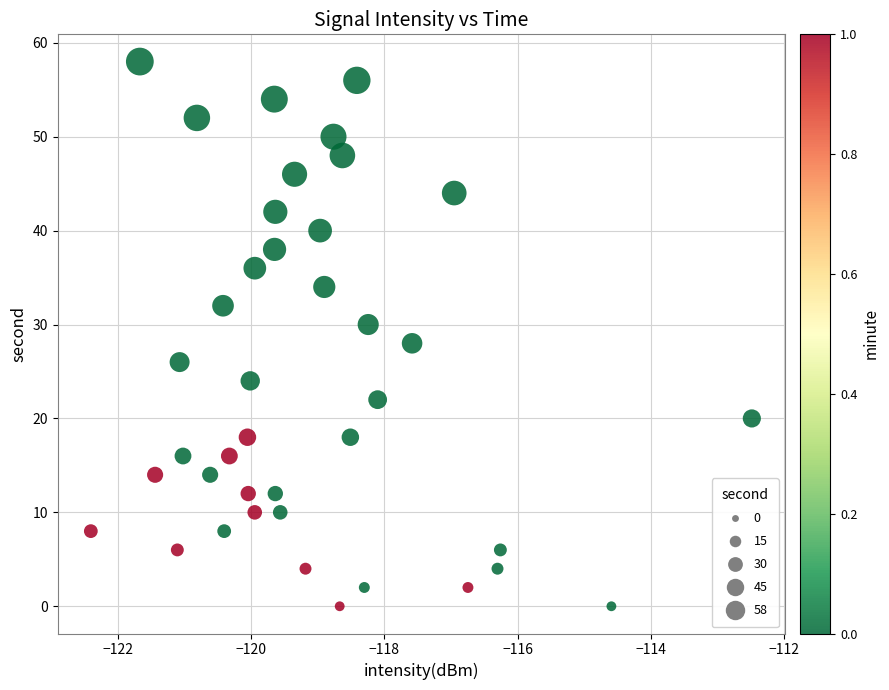

What is the range of Y values (max minus min)?

58